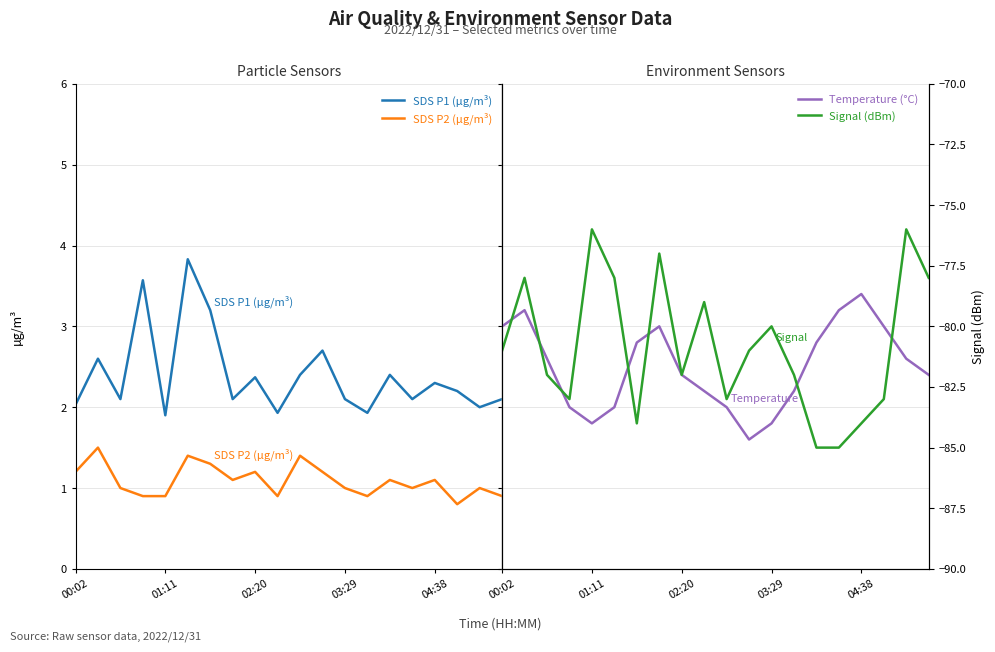

The value of Temperature (°C) at 13 is 13.1. True or false?

True